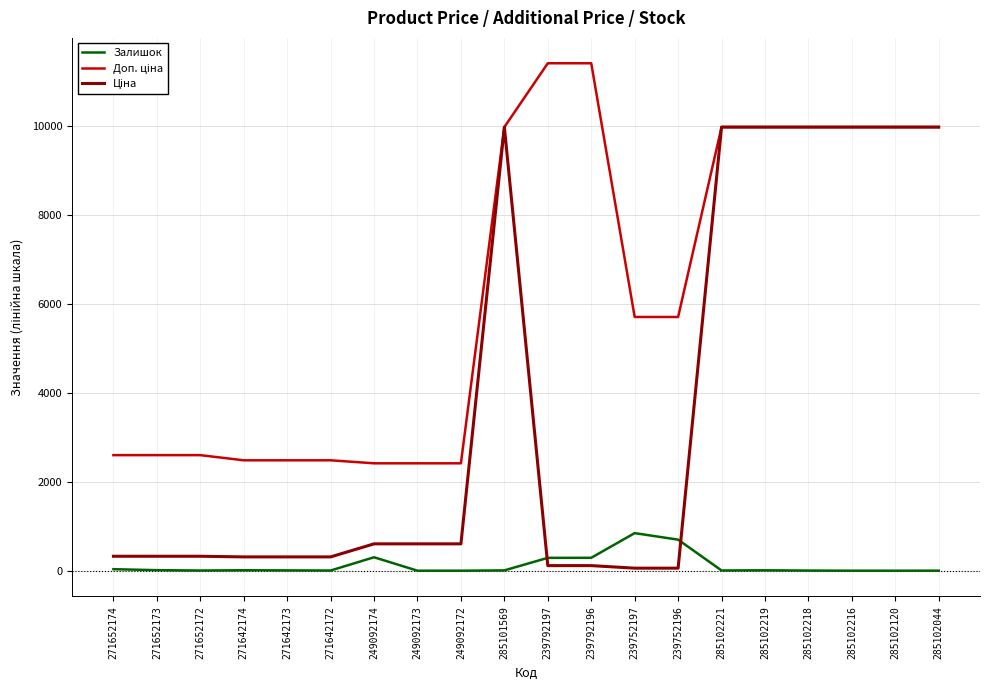

What is the greatest value displayed?

11410.0